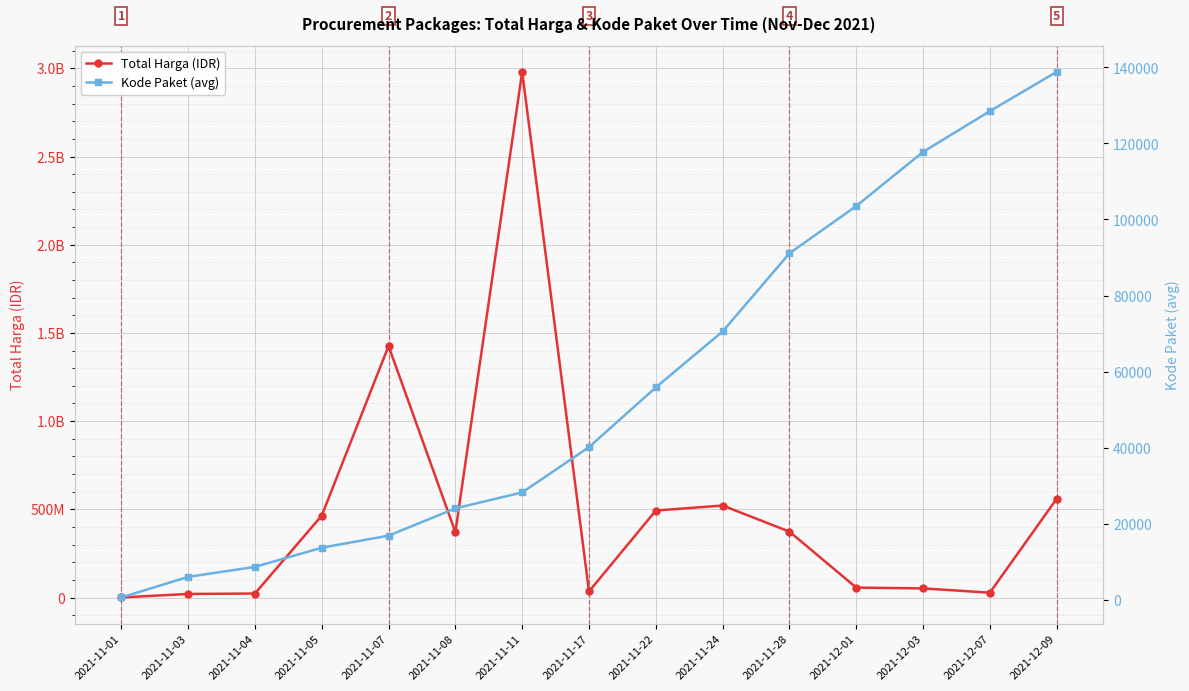

Reading left to right, list all the values displayed in this chart.

Total Harga (IDR): 346053.5	20073544.1	22576754.2	464002100.0	1425867900.0	370567800.0	2979963240.0	34292000.0	493000000.0	521459200.0	373404000.0	56152800.0	51601000.0	27412000.0	559971000.0
Kode Paket (avg): 569.5	5980.8	8611.5	13652.0	16823.0	24003.8	28195.7	40112.0	55826.0	70542.3	91101.0	103541.0	117783.0	128516.0	138846.5